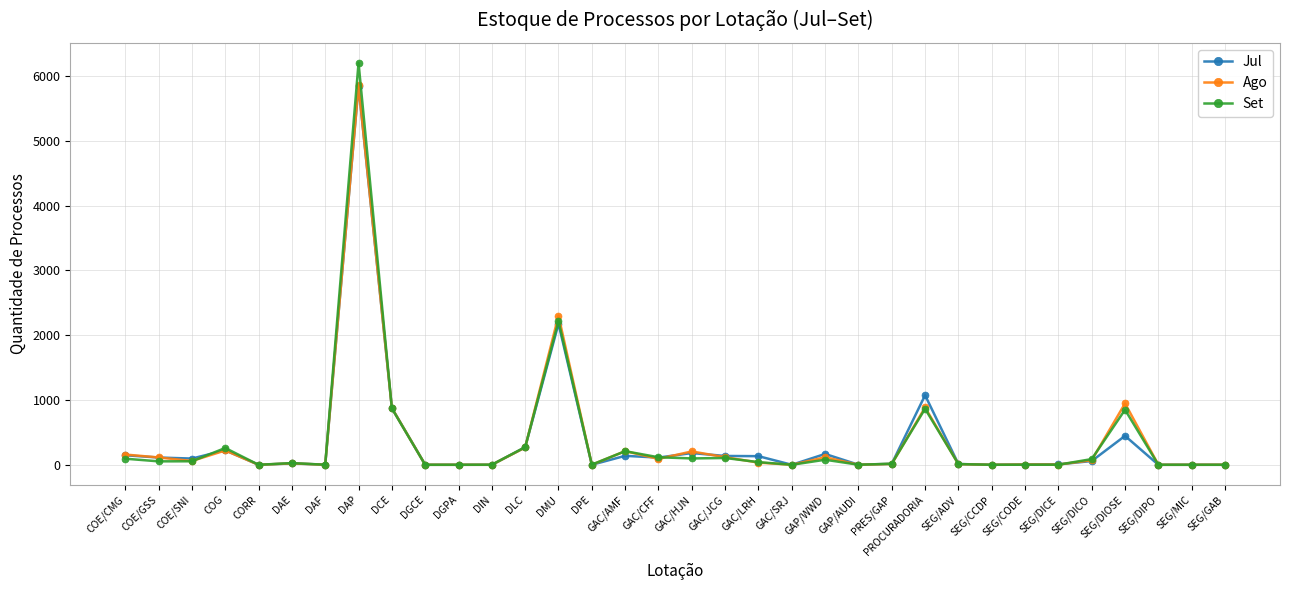

How many data points in Jul are less than 58?

17